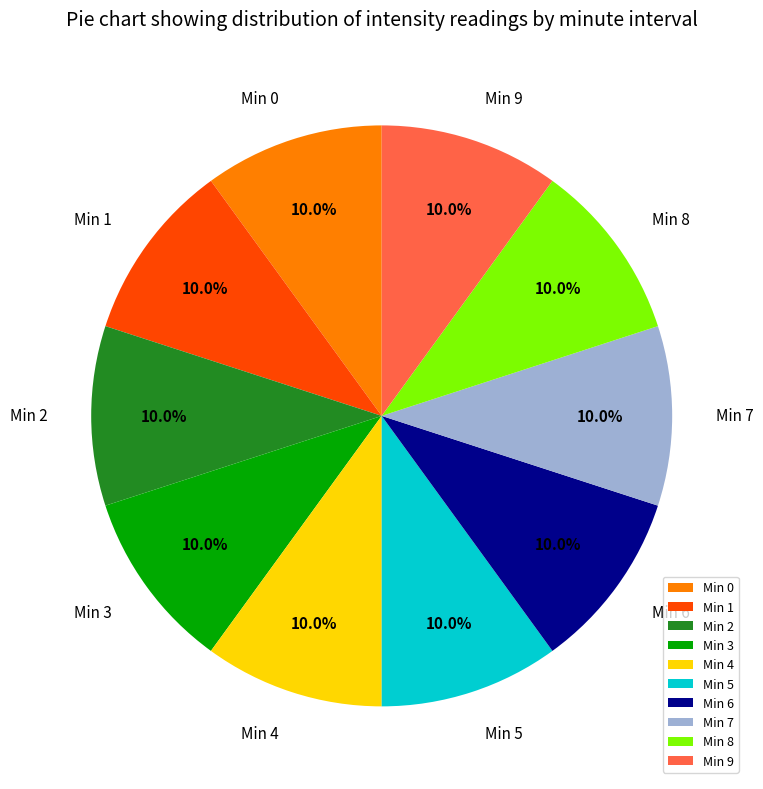

Combined, what portion of the pie is Min 3 and Min 8?

20.0%